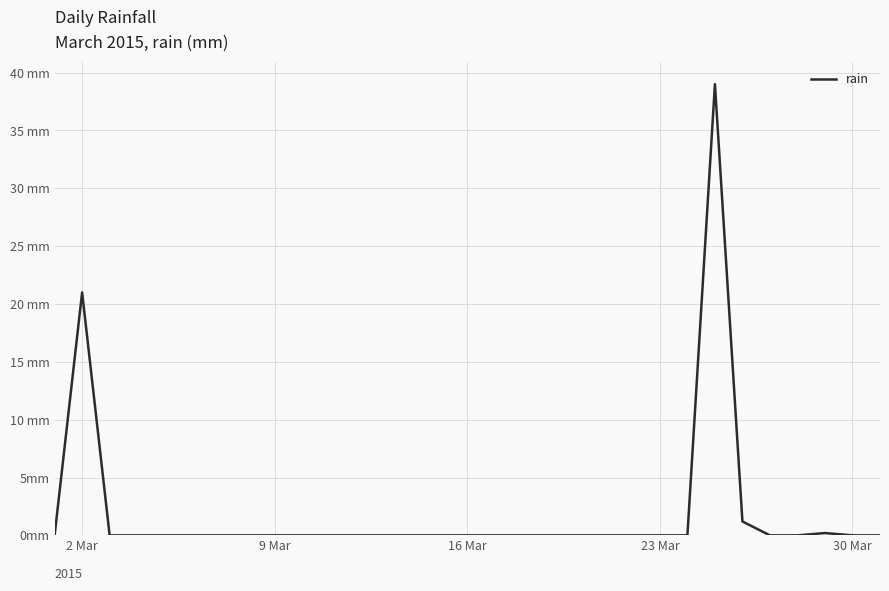

Is this an area chart (filled region under the line)?

No